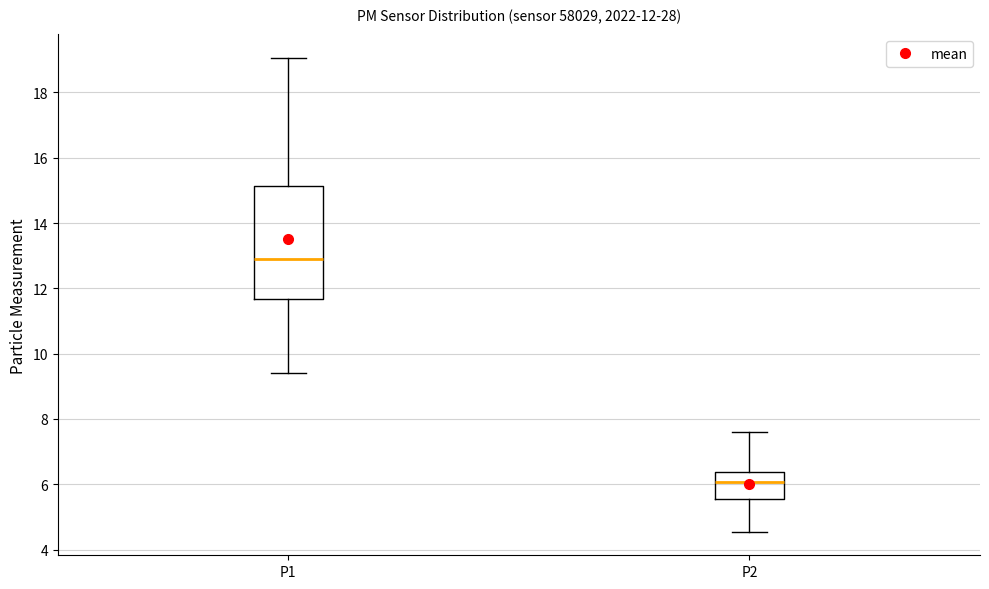

Which box is the tallest, from its lower edge to its upper edge?

P1